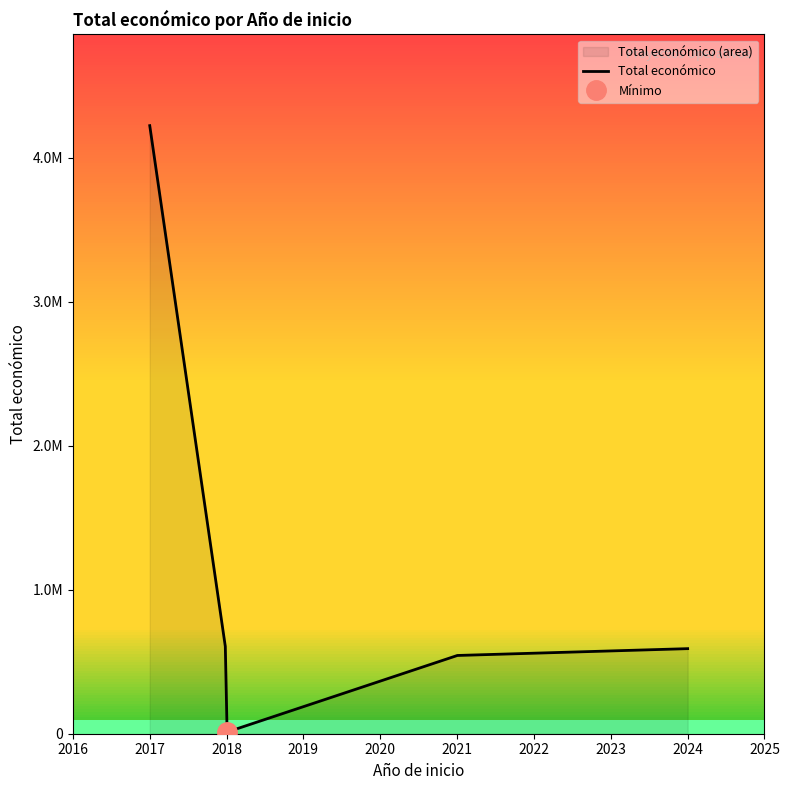

Rank the categories by value from lowest to highest.

2018, 2021, 2018, 2024, 2018, 2017